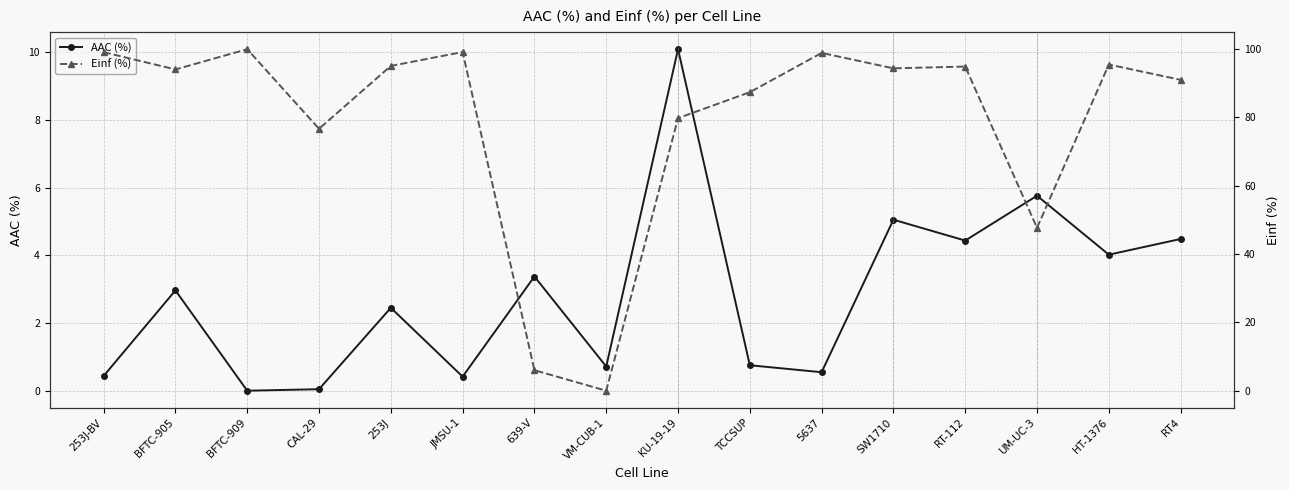

Reading right to left, extract all data points from this chart.

AAC (%): 4.5	4.0	5.8	4.4	5.1	0.5	0.8	10.1	0.7	3.4	0.4	2.5	0.0	0.0	3.0	0.4
Einf (%): 91.0	95.5	47.7	94.9	94.4	98.9	87.4	79.8	0.0	6.0	99.2	95.1	76.7	100.0	94.1	99.1